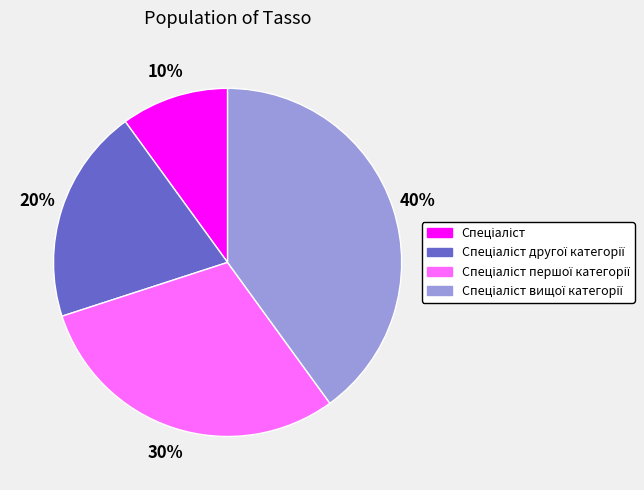

To the nearest percent, what is the average slice percentage?

25%